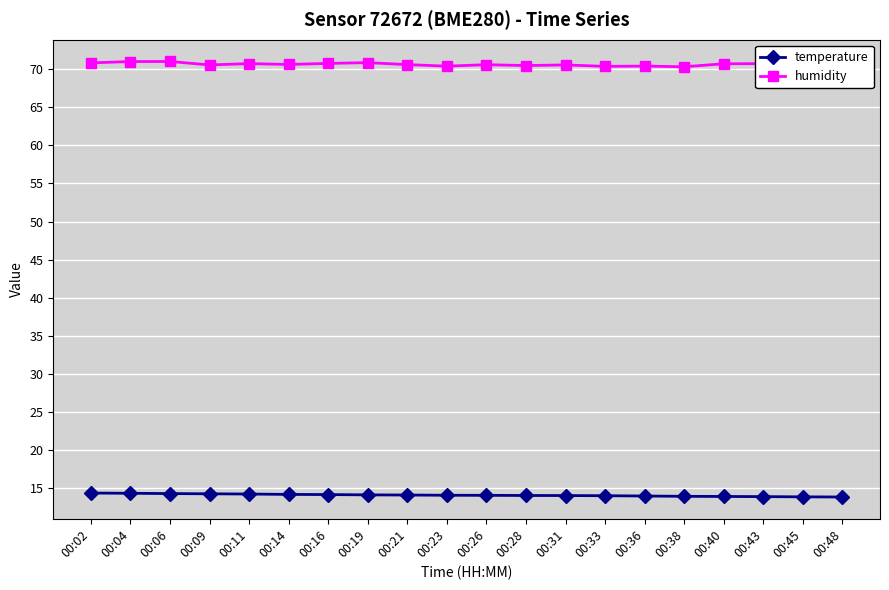

What is the maximum value for temperature?

14.4